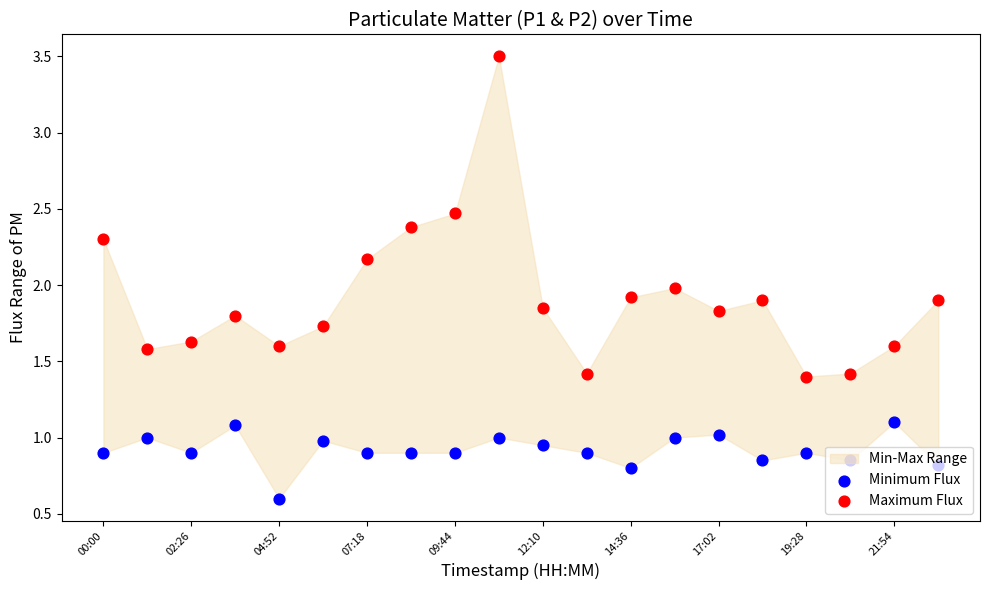

Which series has the widest spread of Y values?

Maximum Flux